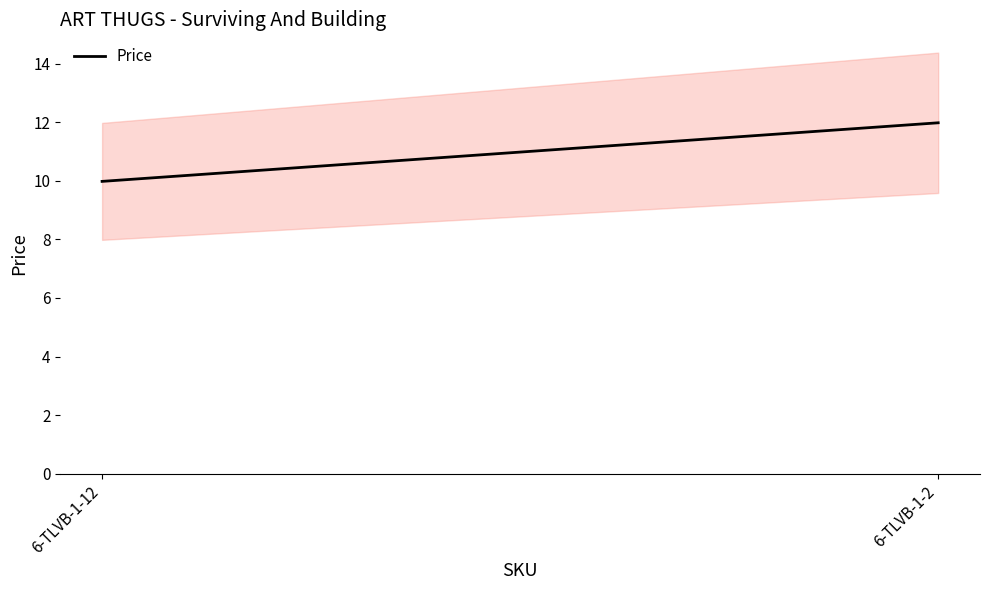

Reading left to right, list all the values displayed in this chart.

6-TLVB-1-12=10.0	6-TLVB-1-2=12.0